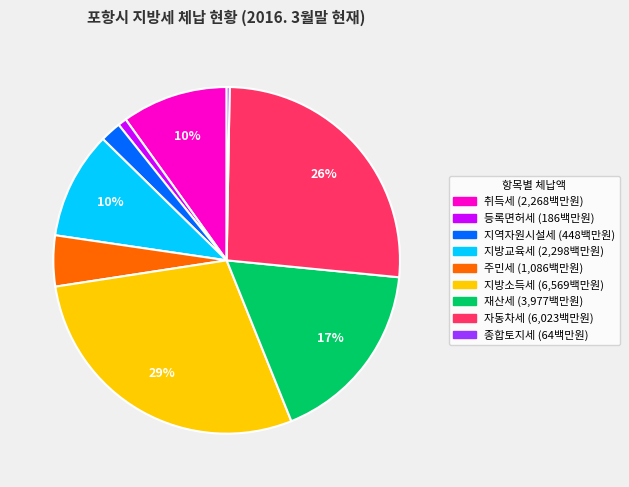

Does 지역자원시설세 represent more than half of the total?

No